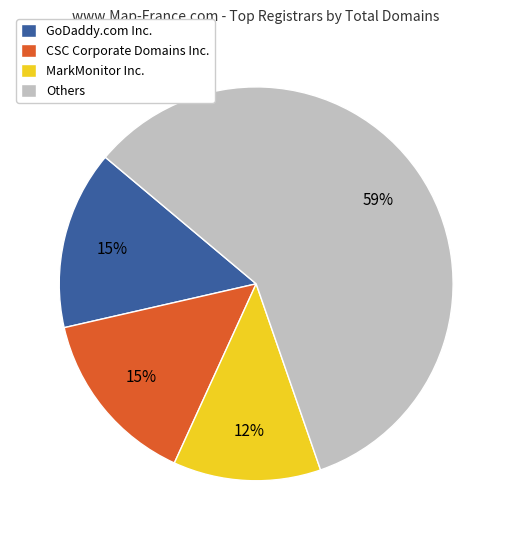

To the nearest percent, what portion does MarkMonitor Inc. represent?

12%